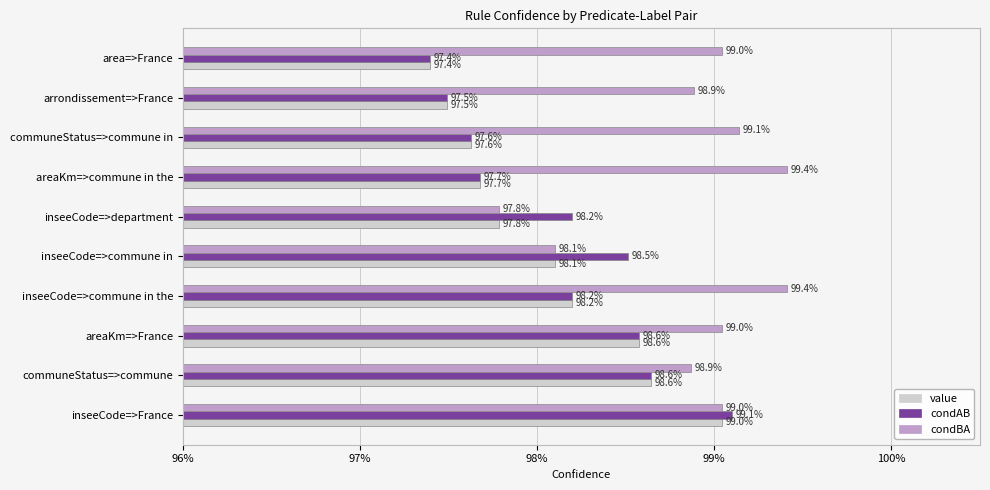

What are all the series names shown in the legend?

value, condAB, condBA